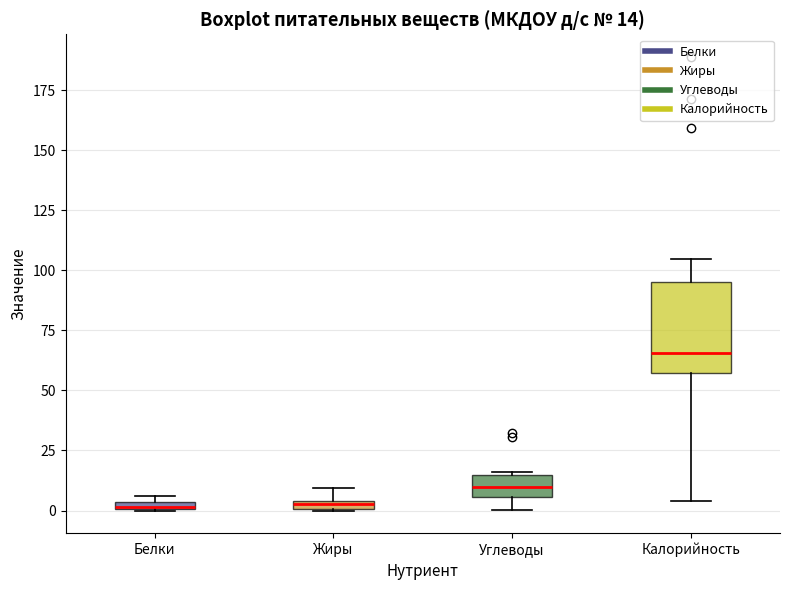

Comparing the boxes themselves (not the whiskers), which one is the tallest?

Калорийность